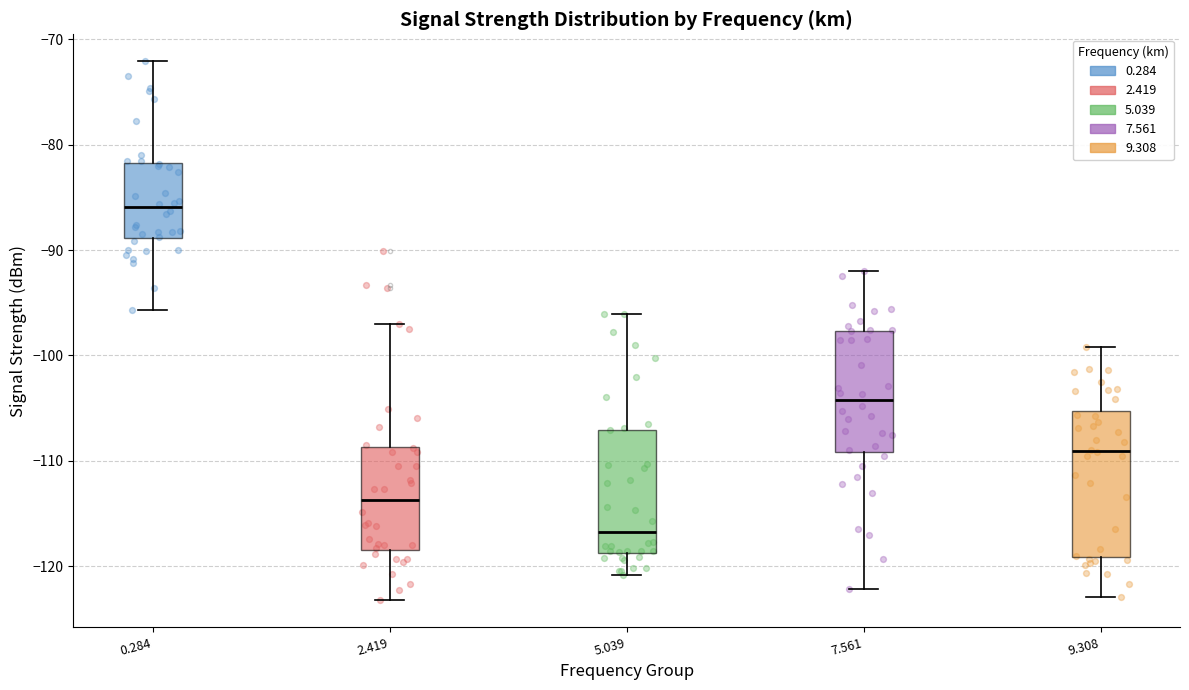

Which box has the lowest median line?

5.039